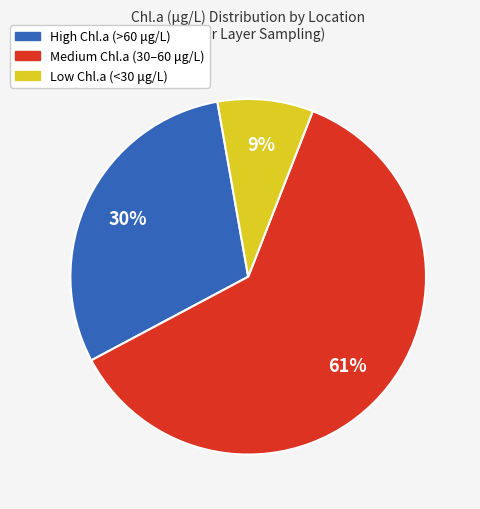

To the nearest percent, what is the average slice percentage?

33%